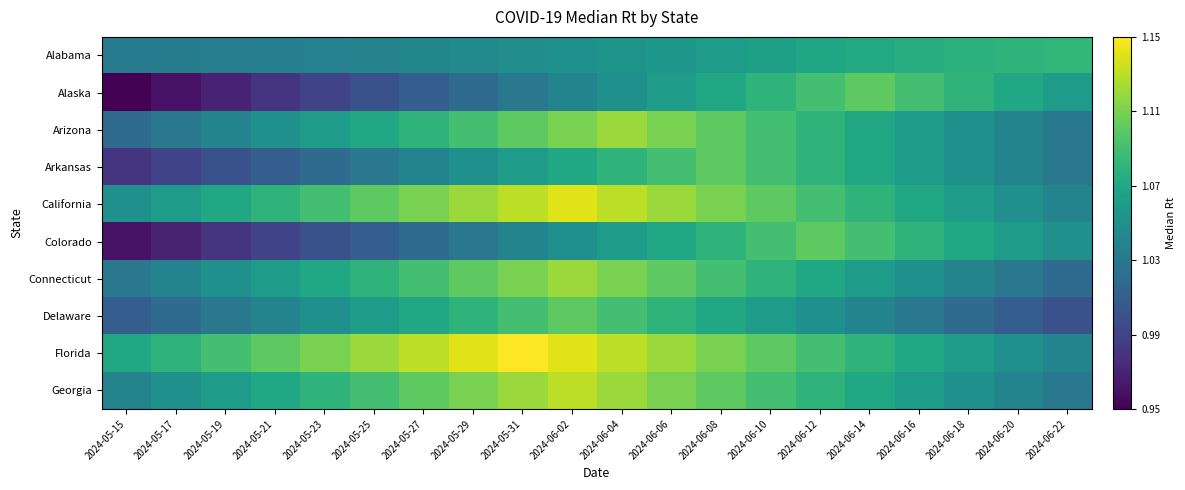

Rank the series by their maximum value, from lowest to highest.

Alabama, Alaska, Arkansas, Colorado, Delaware, Arizona, Connecticut, Georgia, California, Florida